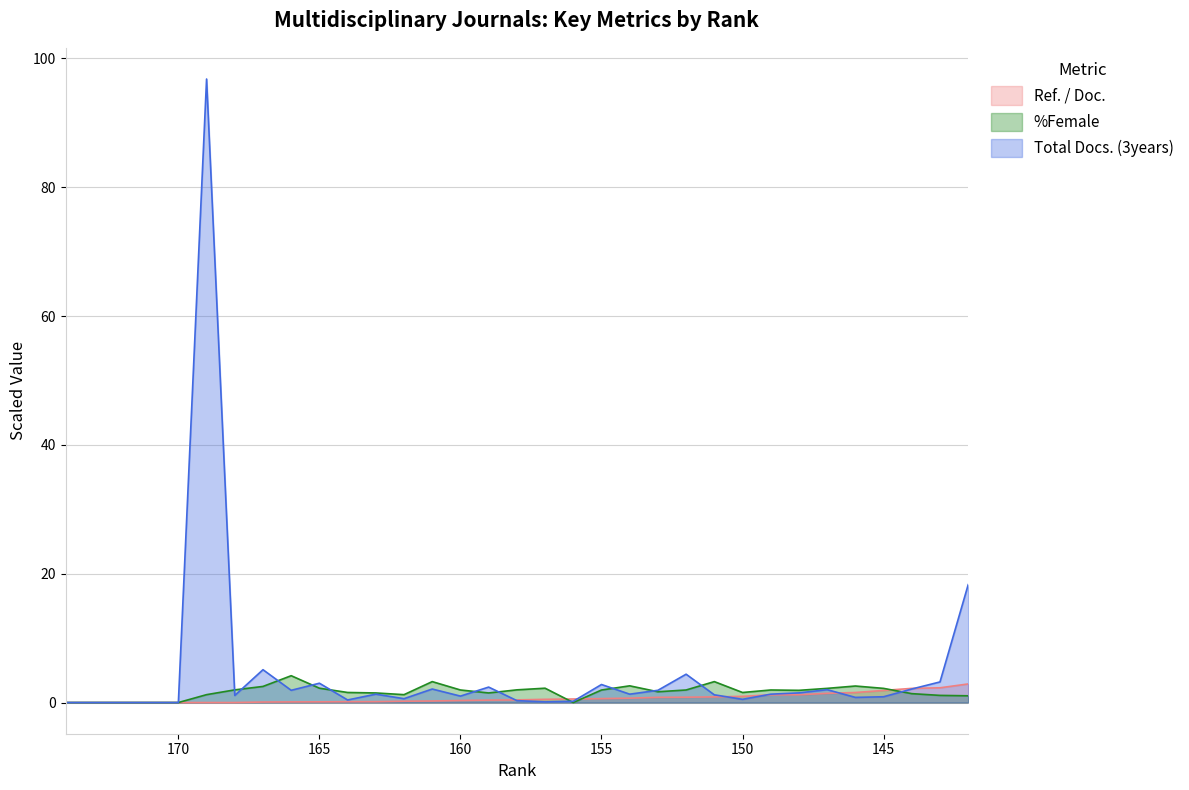

Does the chart display data point markers on the line(s)?

No